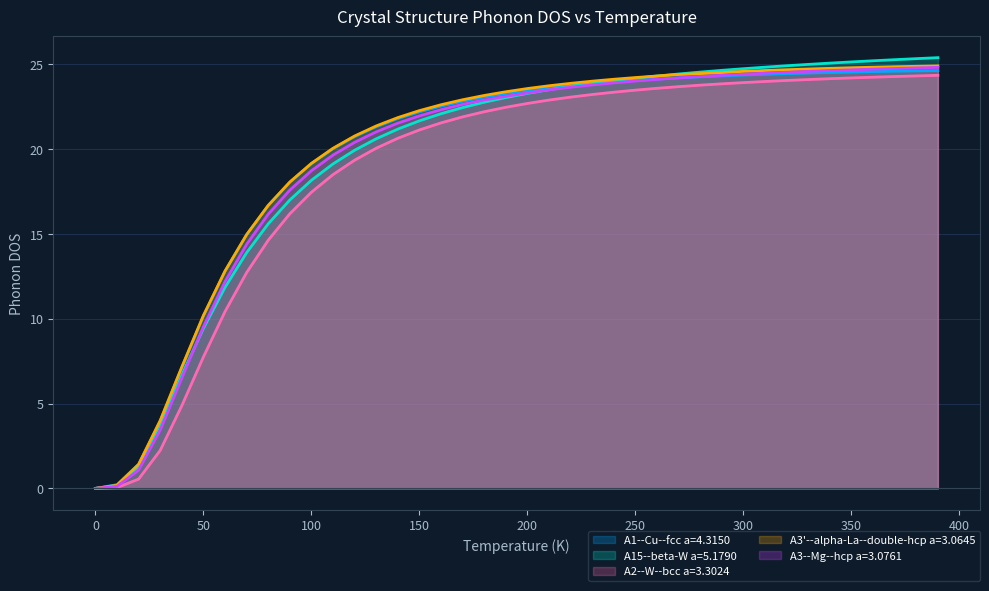

Which series ends up on top after the final intersection of A3--Mg--hcp a=3.0761 and A15--beta-W a=5.1790?

A15--beta-W a=5.1790